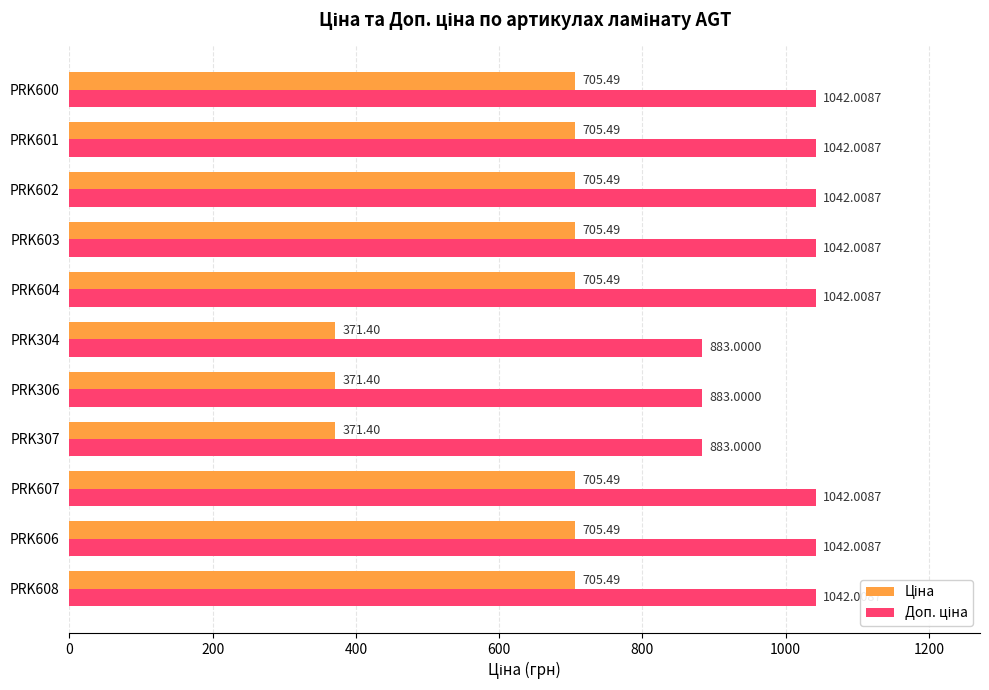

What is the spread (max minus min) of values at PRK603?

336.5